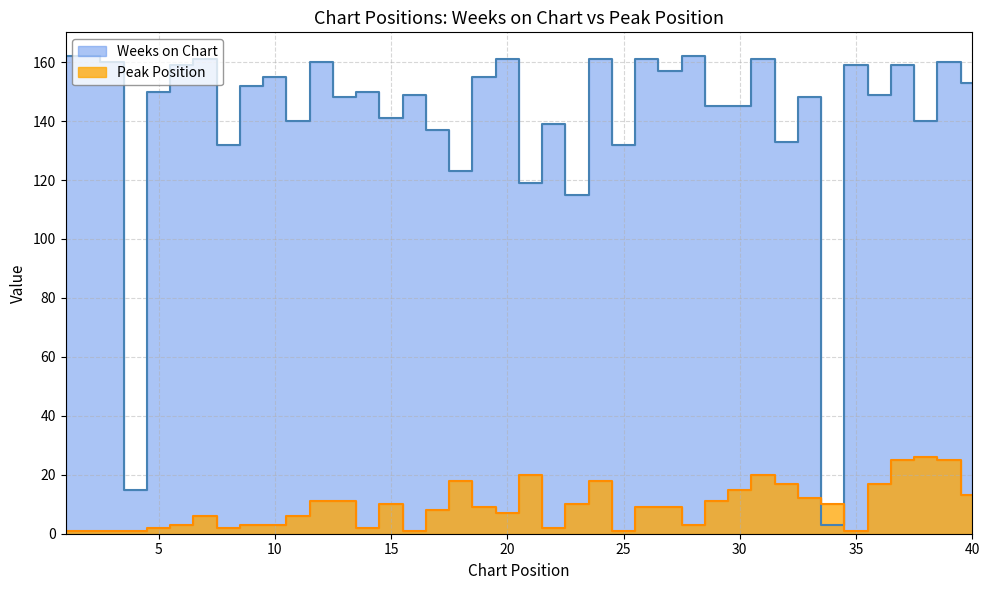

List the labels in order of Peak Position value, largest first.

38, 37, 39, 21, 31, 18, 24, 32, 36, 30, 40, 33, 12, 13, 29, 15, 23, 34, 19, 26, 27, 17, 20, 7, 11, 6, 9, 10, 28, 5, 8, 14, 22, 1, 2, 3, 4, 16, 25, 35